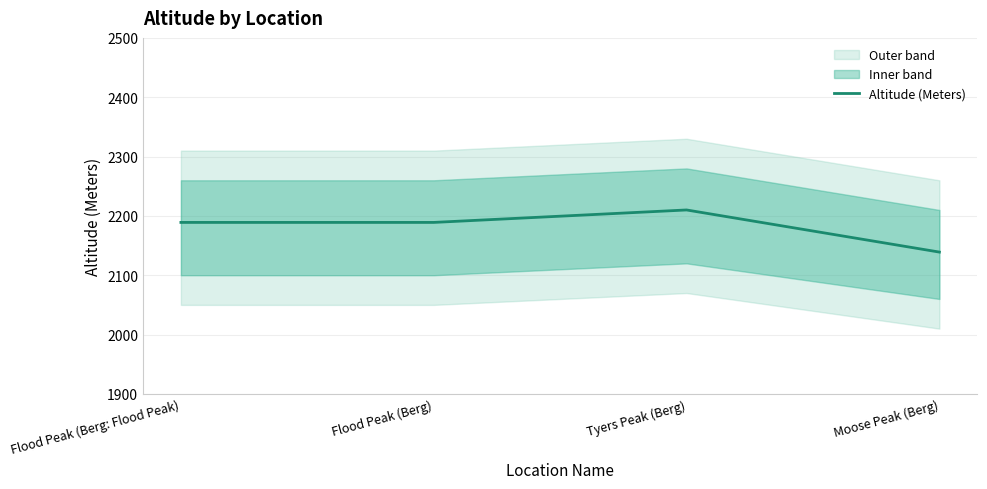

The value at Flood Peak (Berg: Flood Peak) is 2189. True or false?

True